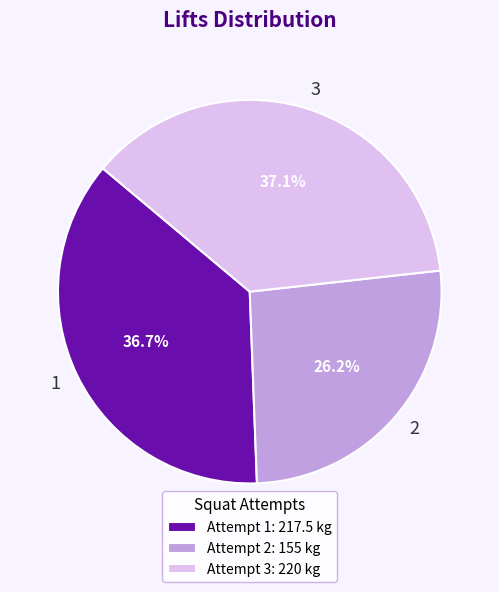

What is the ratio of the value at 1 to the value at 2?

1.4